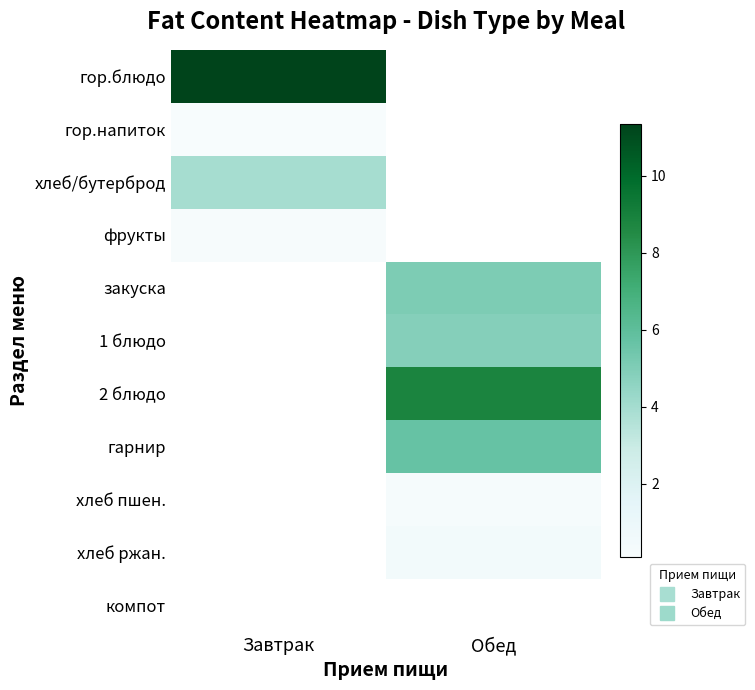

How many series are shown in this chart?

11